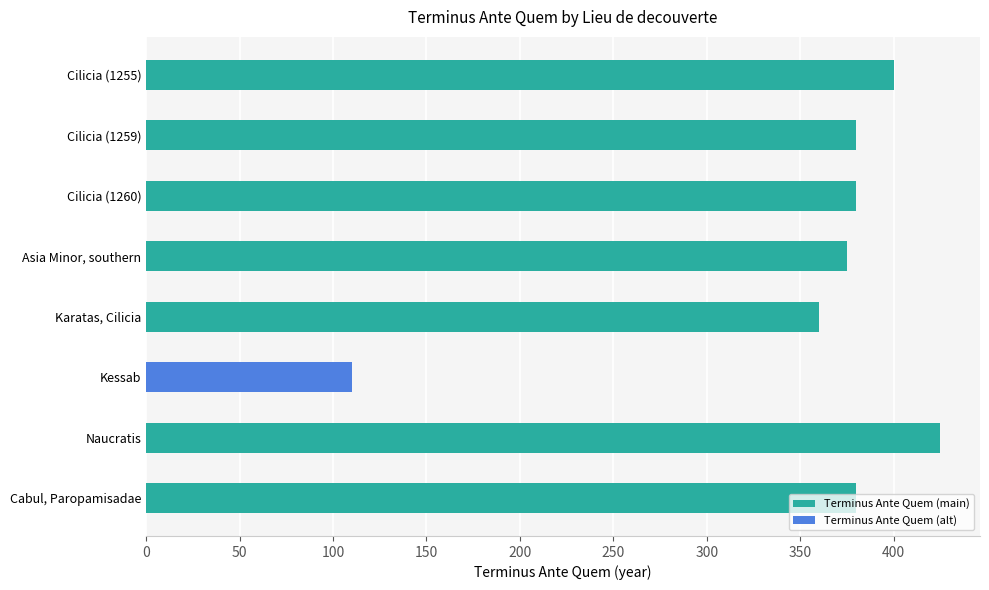

What is the maximum value shown in the chart?

425